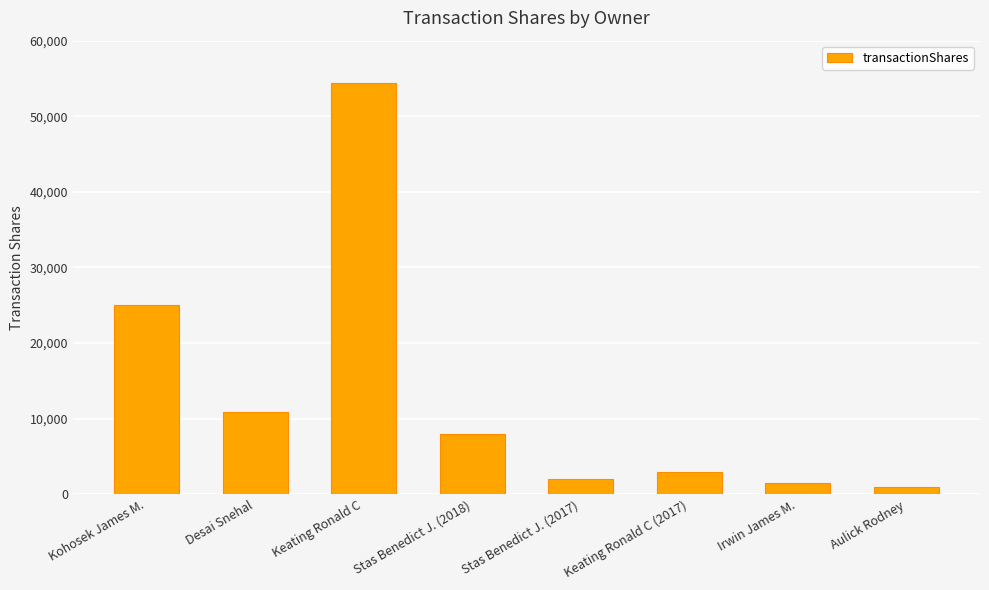

What position from the left is Keating Ronald C (2017)?

6